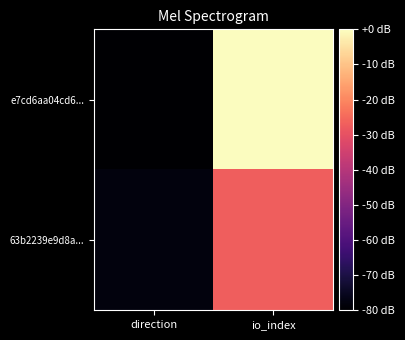

What is the minimum value shown in the chart?

-80.0